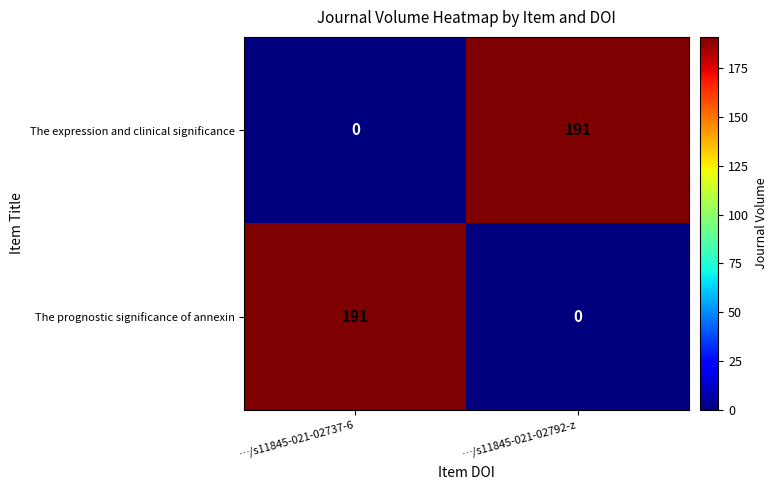

What is the total value across all series at …/s11845-021-02792-z?

191